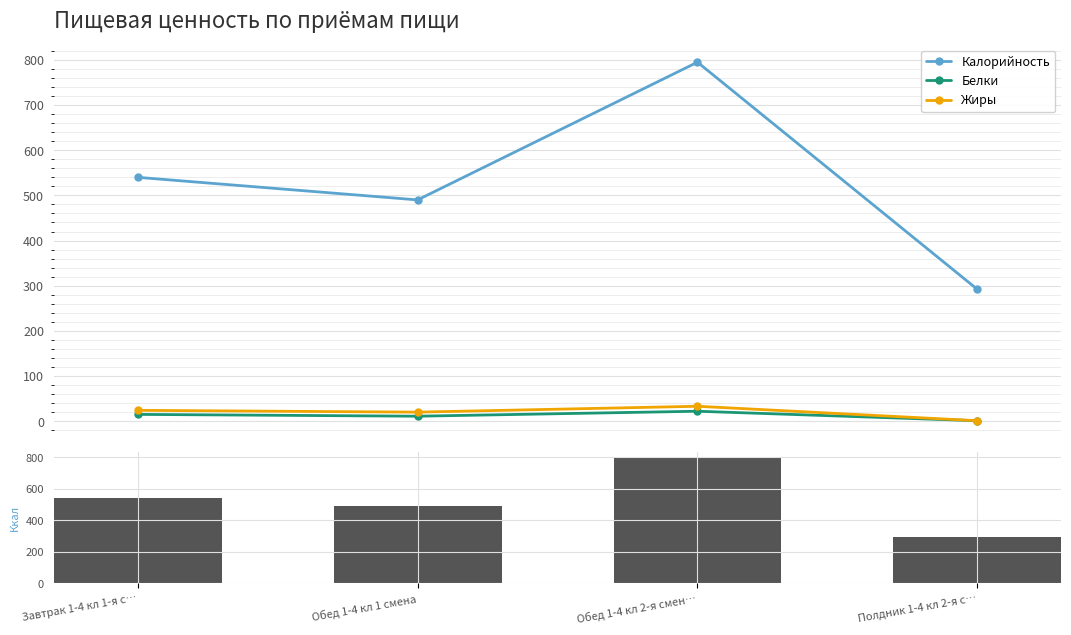

How many series are shown in this chart?

4